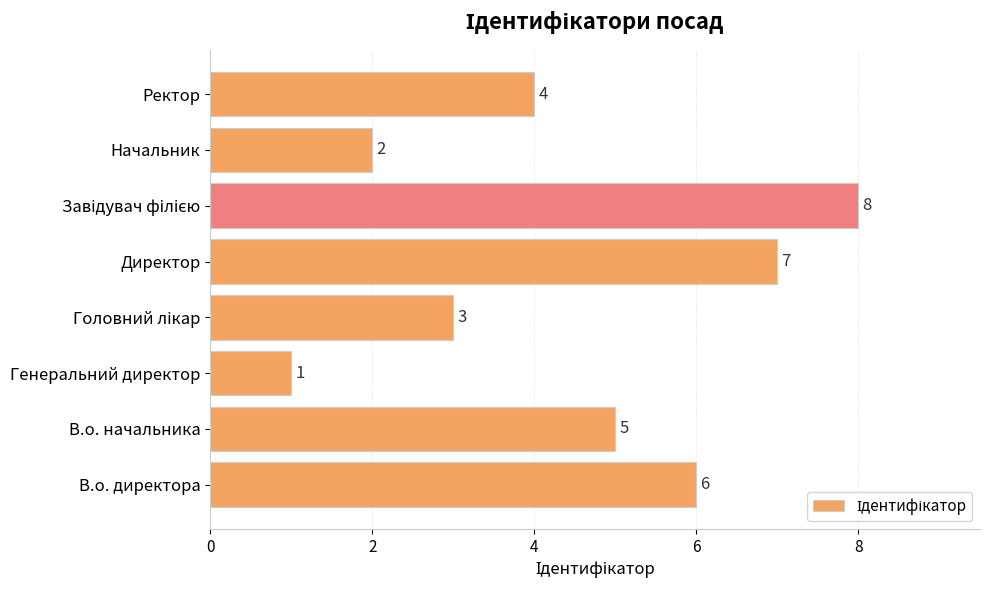

What is the smallest value displayed?

1